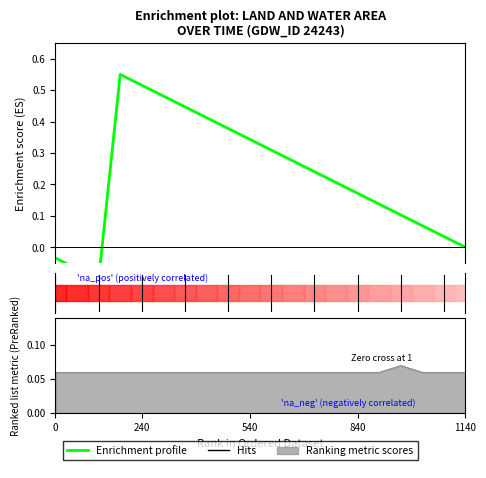

True or false: there are more than 2 points higher than both neighbors.

False